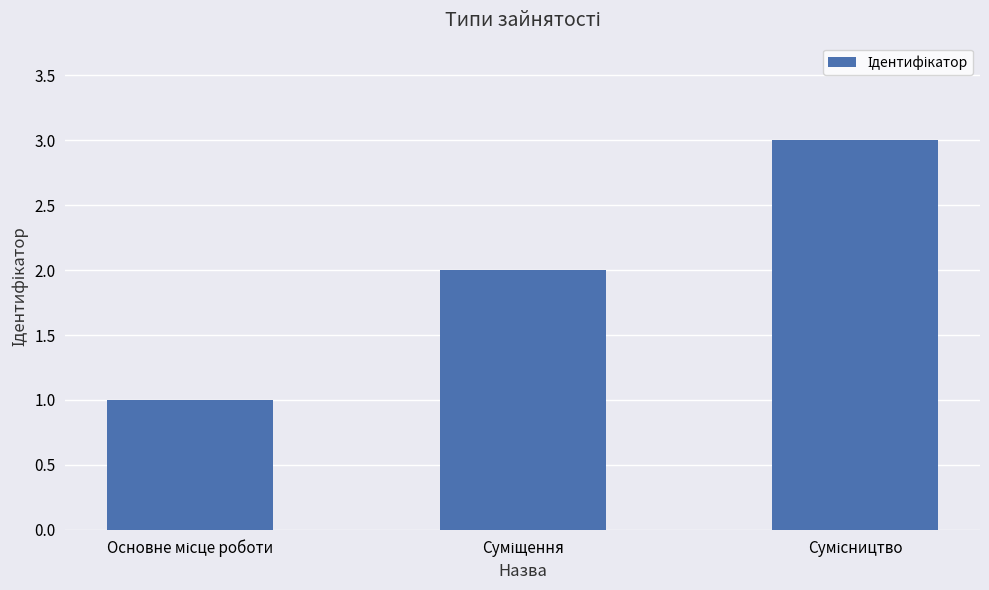

What is the sum of all values?

6